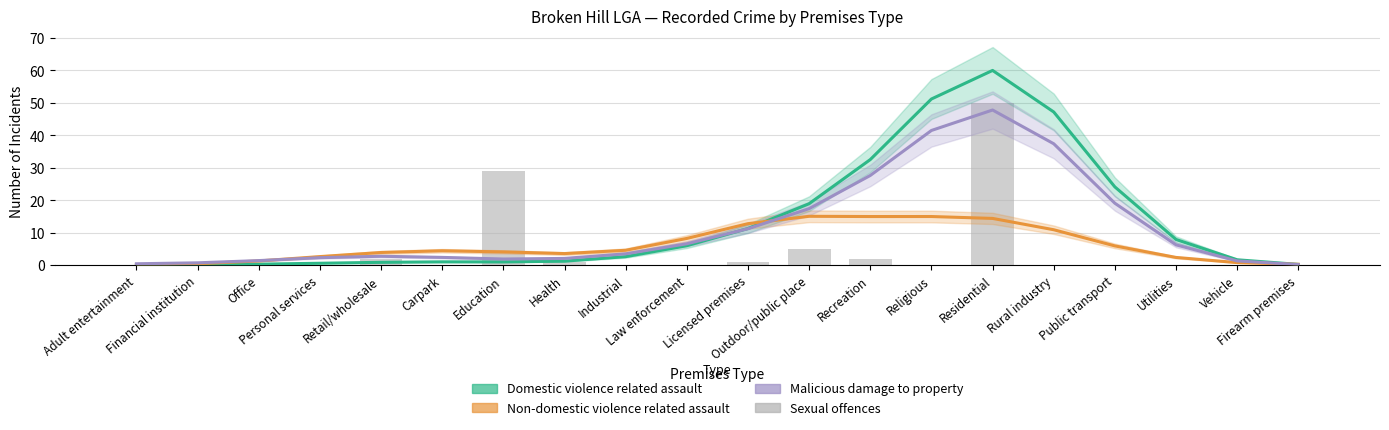

At which label does Domestic violence related assault first exceed 2?

Industrial